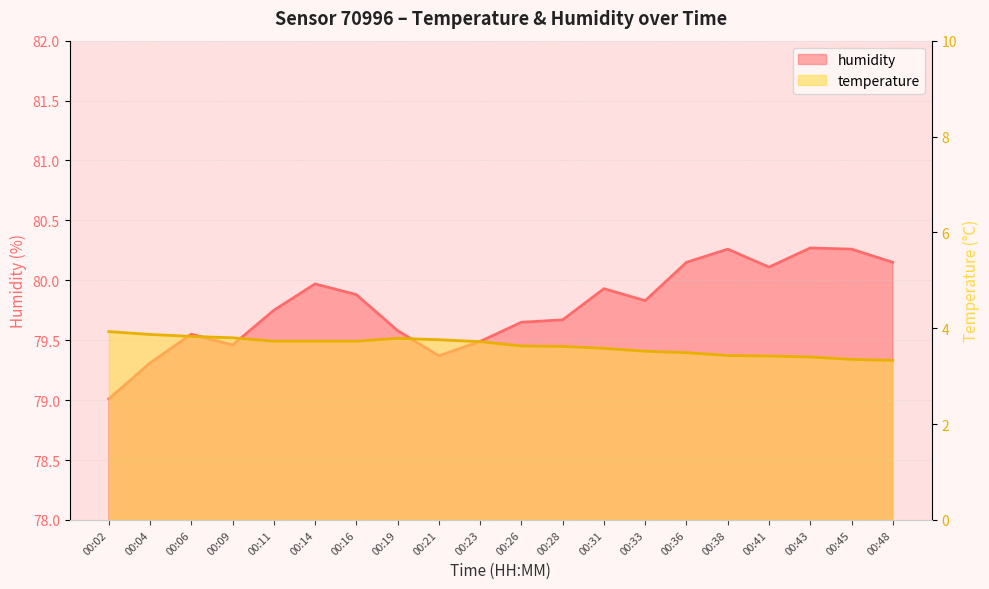

Which series changed the most between 00:04 and 00:21?

temperature